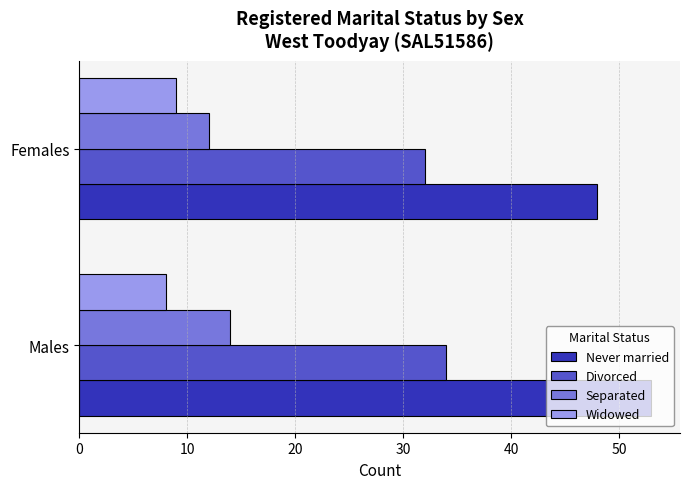

At which label is Never married closest to 50?

Females